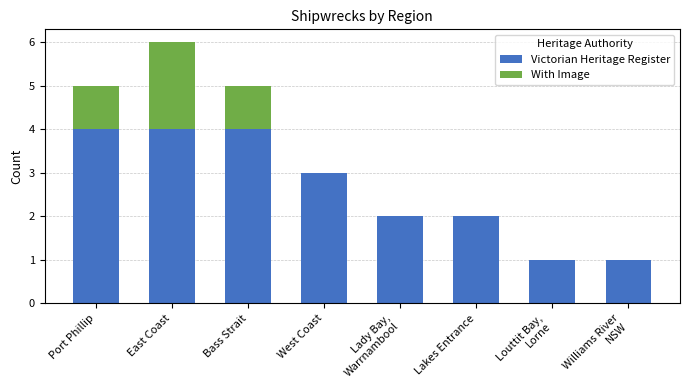

What is the maximum value for Victorian Heritage Register?

4